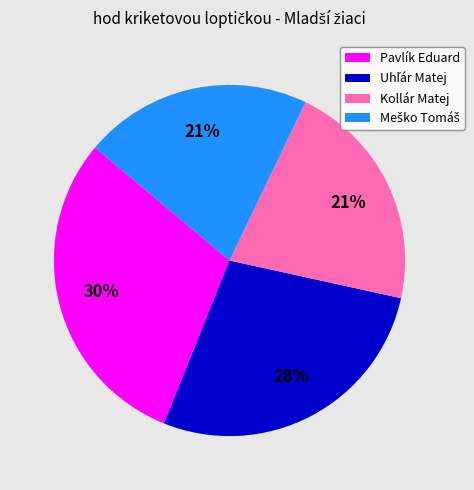

Does Pavlík Eduard represent more than half of the total?

No